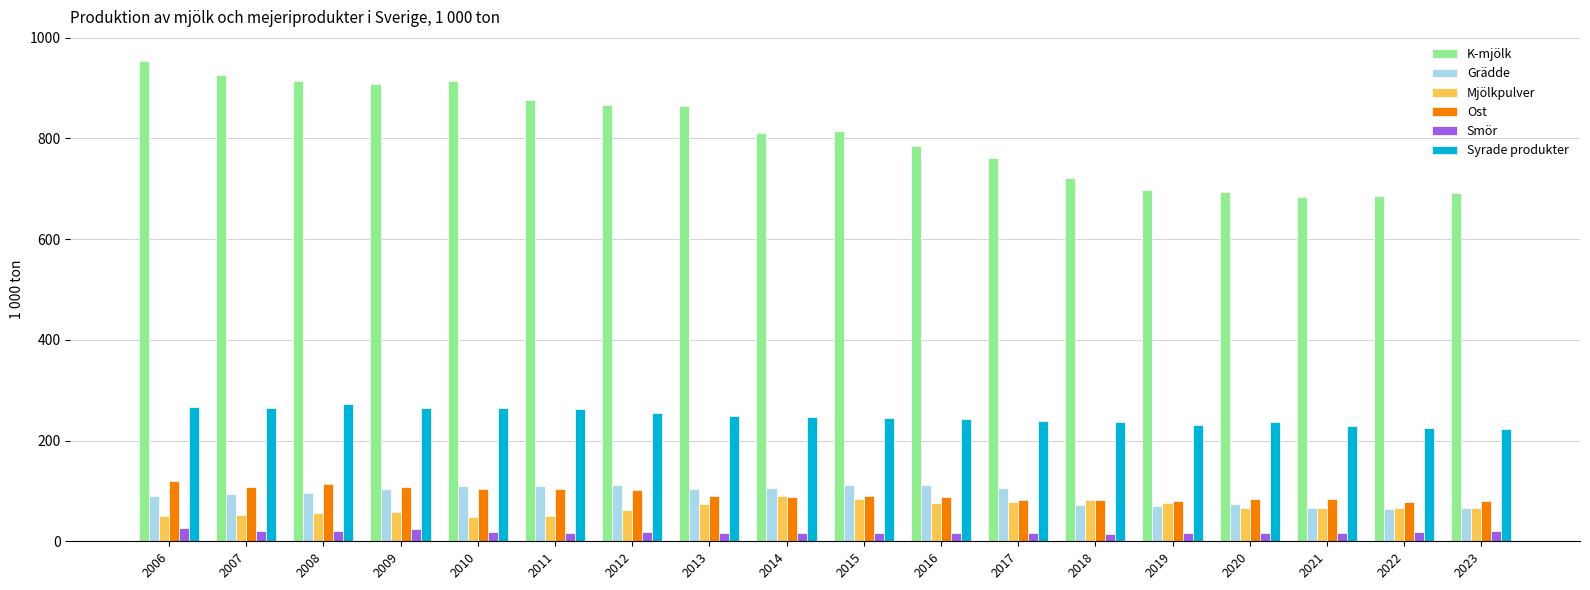

Is the value of Smör at 2015 greater than the value of Syrade produkter at 2018?

No